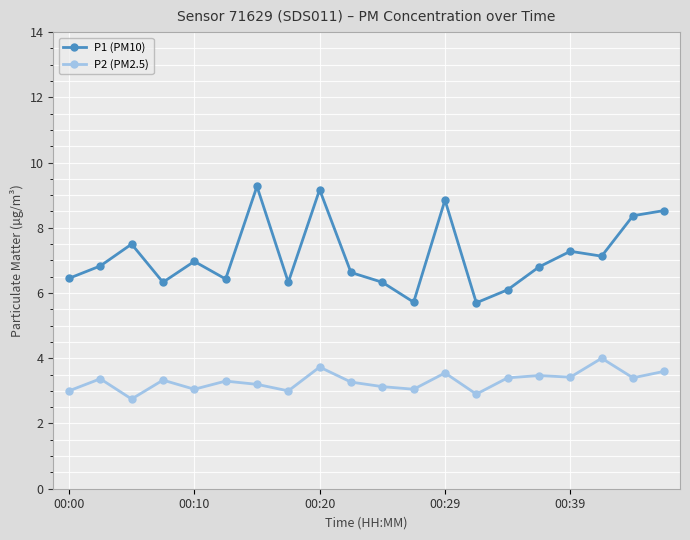

What are all the series names shown in the legend?

P1 (PM10), P2 (PM2.5)